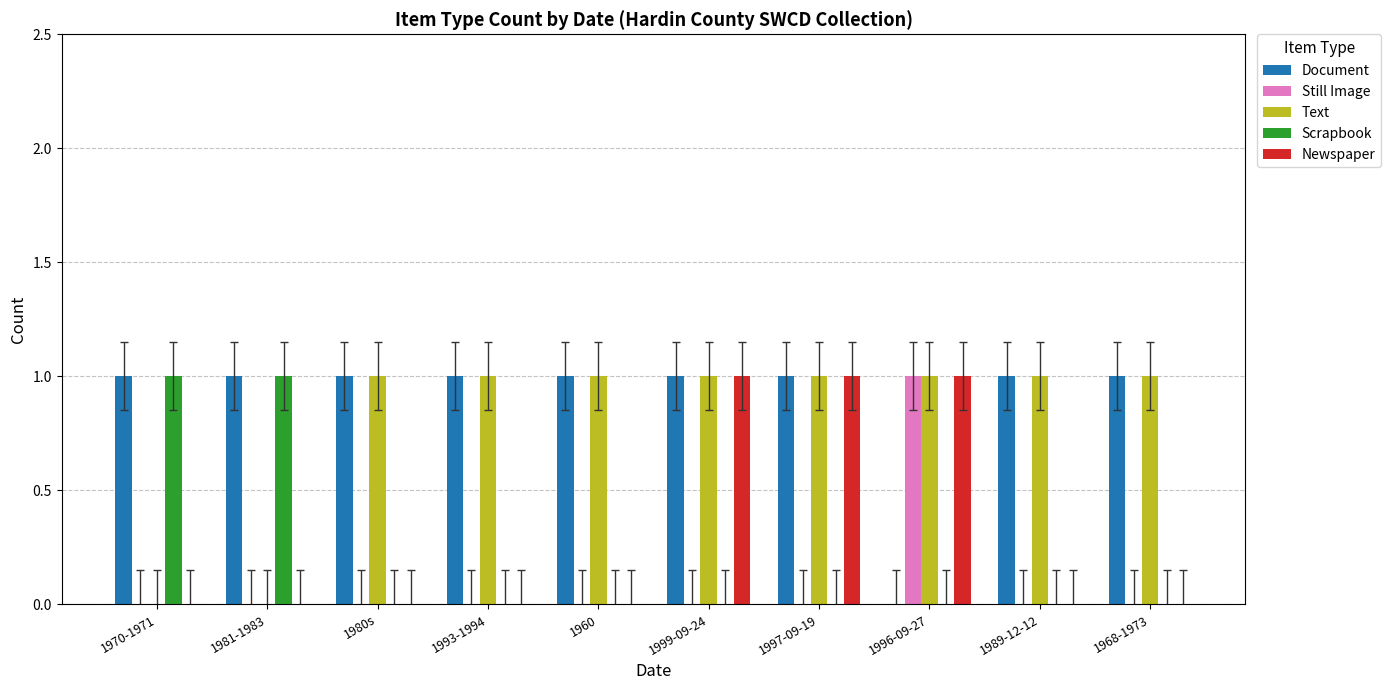

Which series has the largest total across all categories?

Document